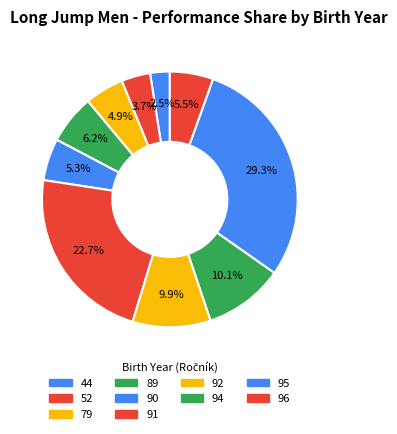

Is there any slice that represents more than half of the pie?

No